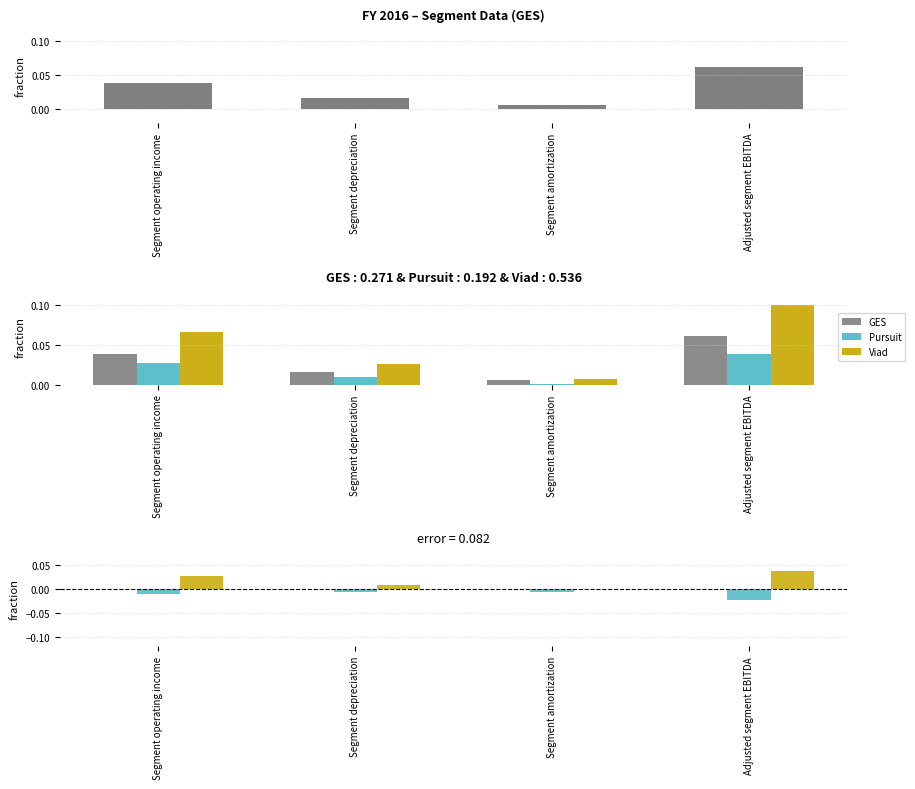

List the series in order of their peak value, lowest first.

Pursuit, GES, Viad